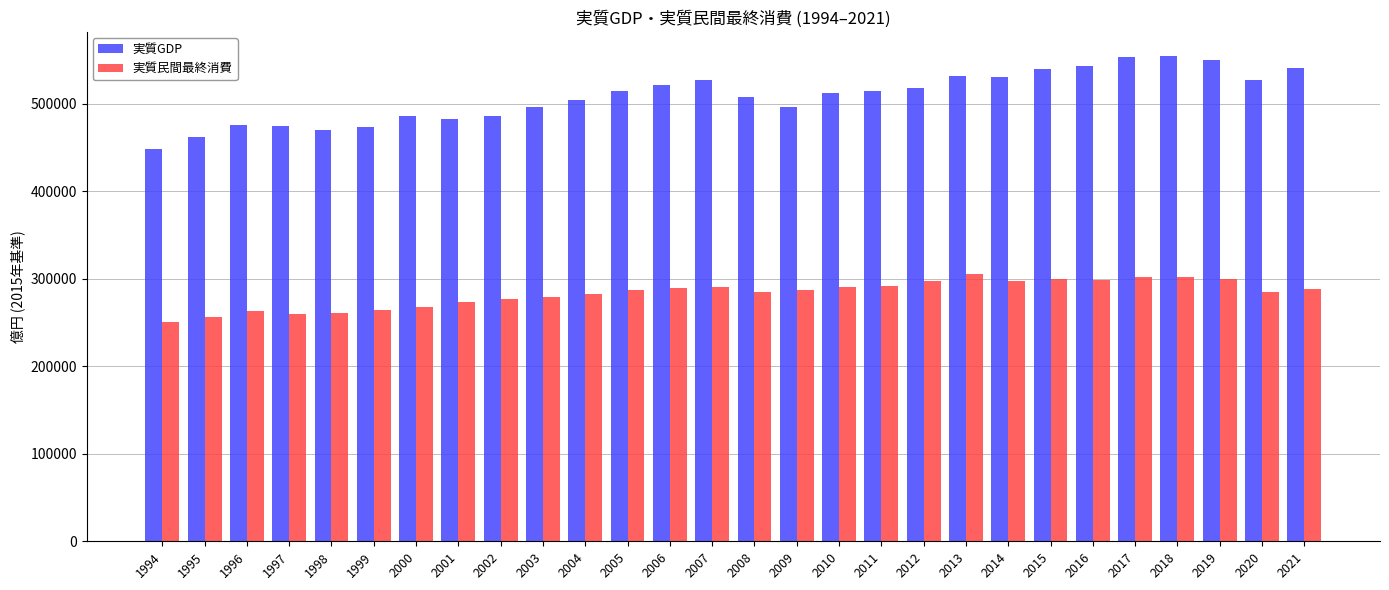

Are the bars grouped side by side (vs. stacked)?

Yes